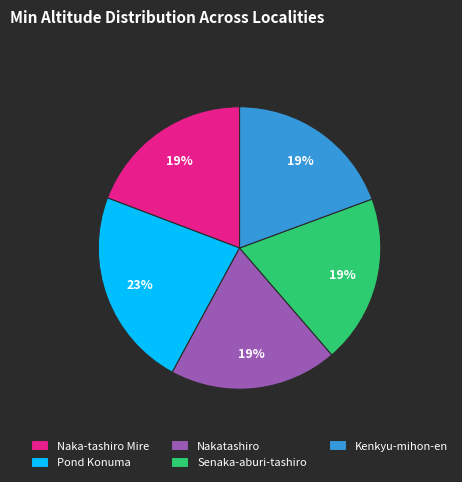

Combined, do Naka-tashiro Mire and Pond Konuma account for over 50%?

No